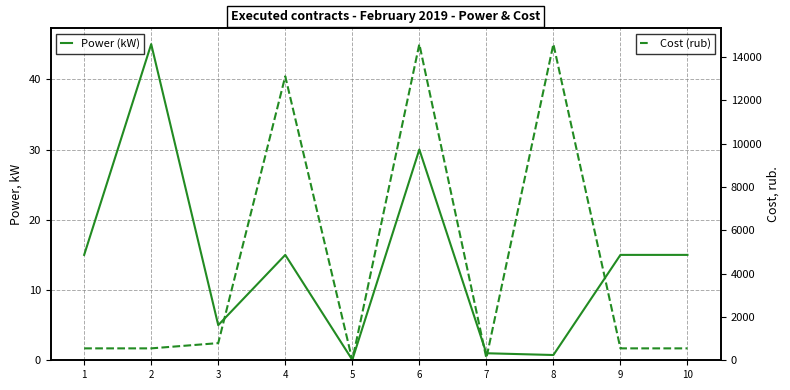

Which label corresponds to the largest value in the chart?

6